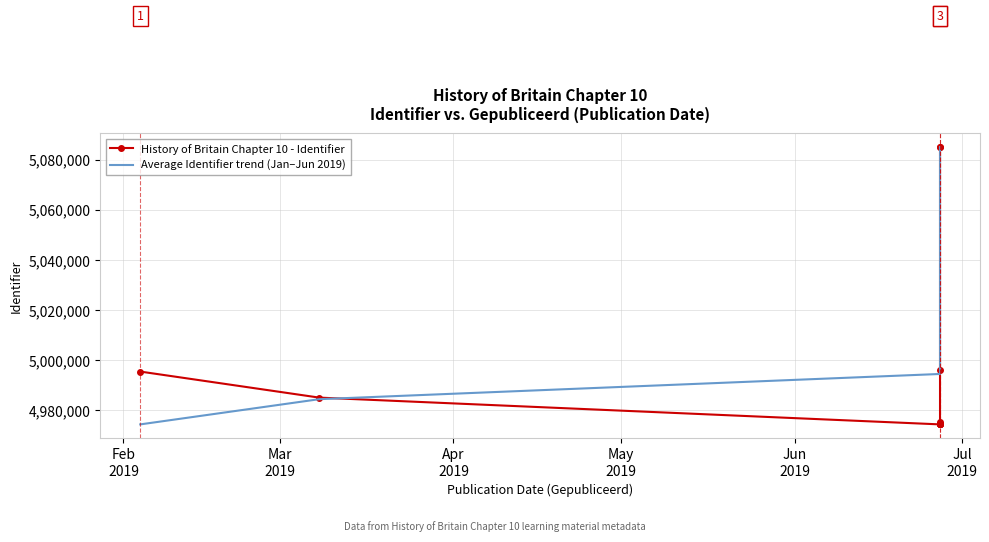

Which series ends up on top after the final intersection of History of Britain Chapter 10 - Identifier and Average Identifier trend (Jan–Jun 2019)?

History of Britain Chapter 10 - Identifier